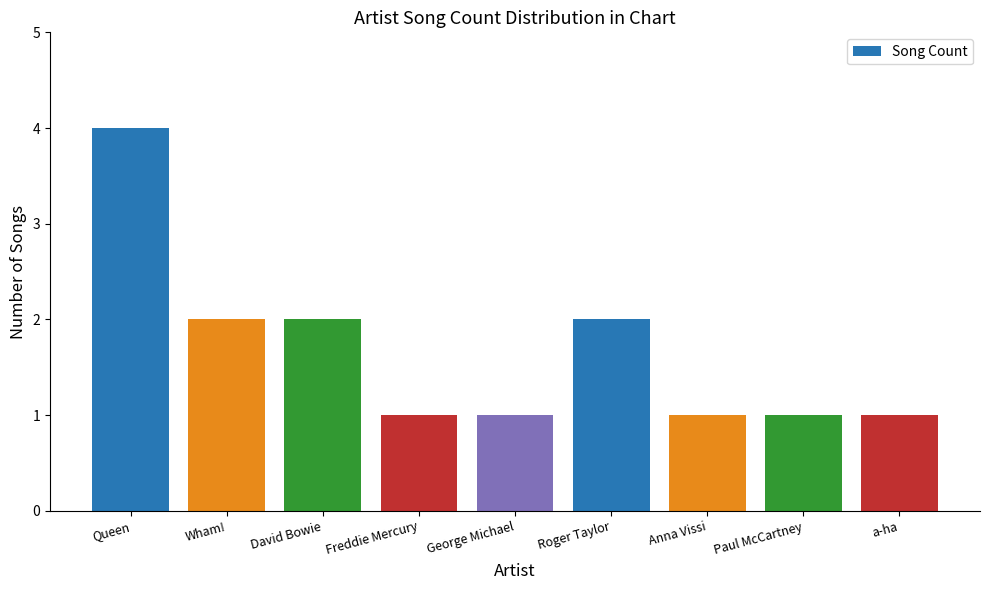

True or false: the data shows 6 at Queen.

False